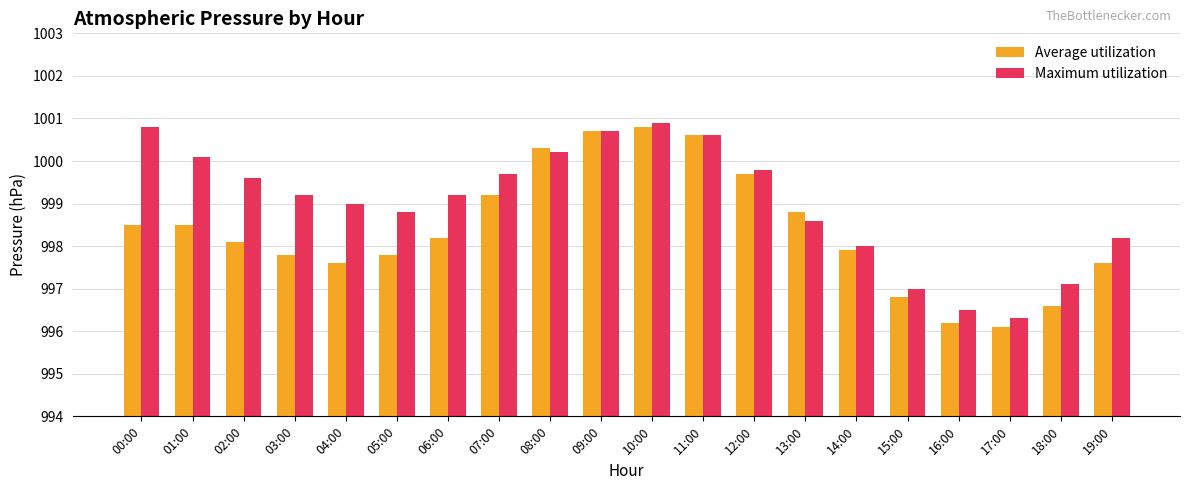

The Average utilization series shows 1000.6 at 11:00. True or false?

True